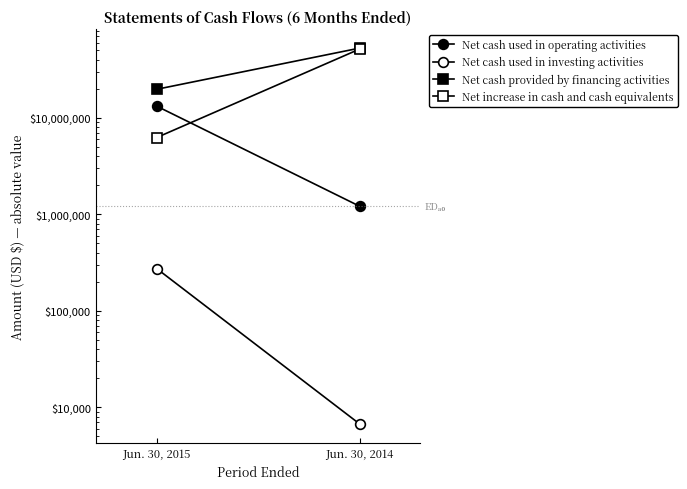

Which category has the lowest value in the Net increase in cash and cash equivalents series?

Jun. 30, 2015